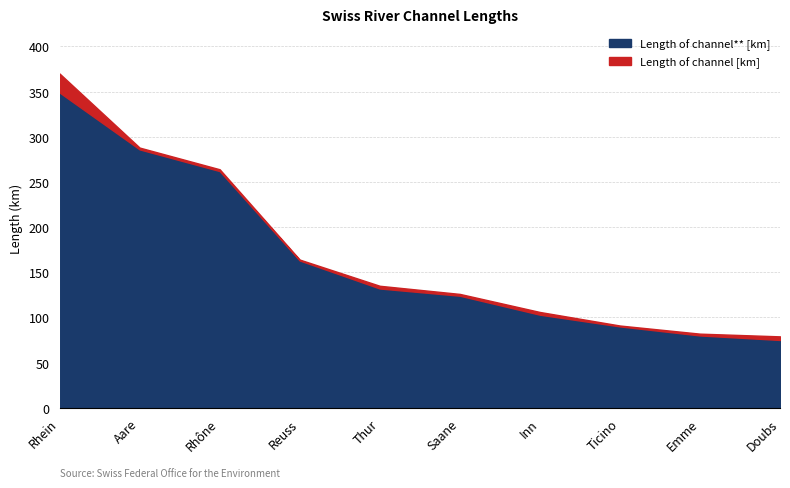

What is the approximate value of Length of channel [km] at Reuss, to the nearest 5?

165